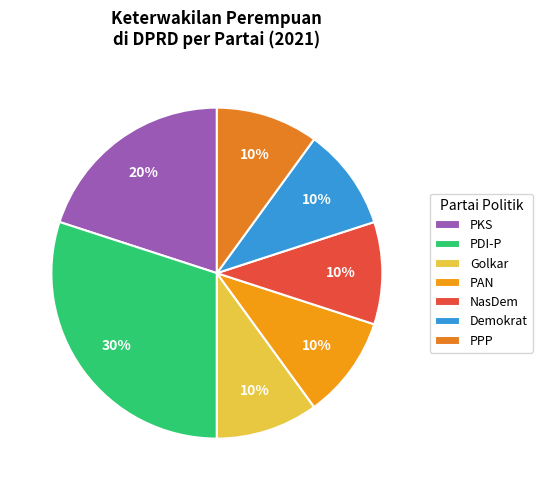

Does any single category account for the majority?

No